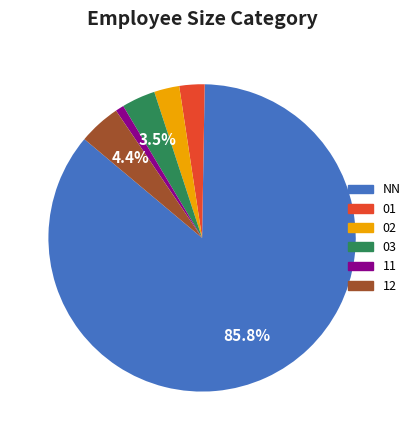

Is the sum of 02 and NN greater than half?

Yes